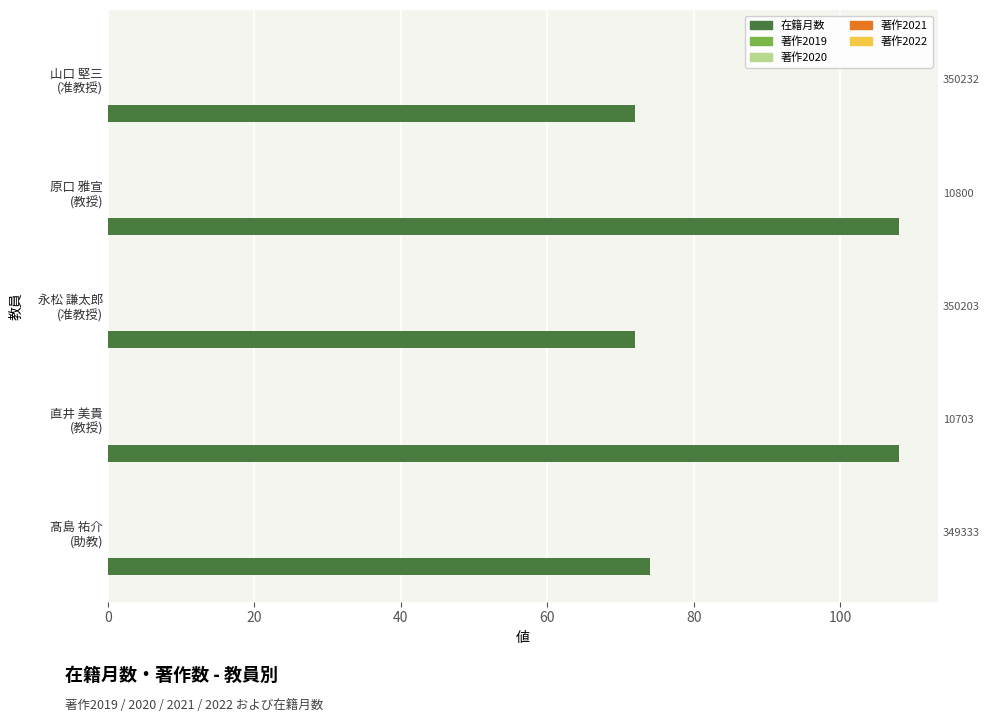

At 80, list the series in order from smallest to largest.

著作2021, 著作2022, 著作2019, 著作2020, 在籍月数